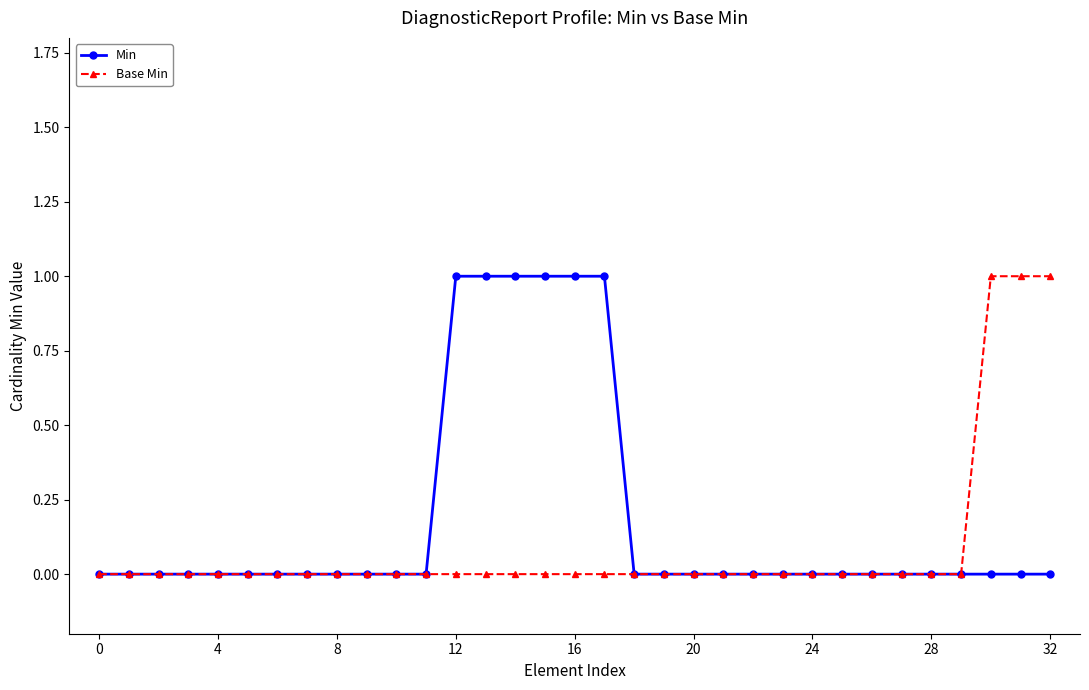

How many distinct data groups are displayed?

2